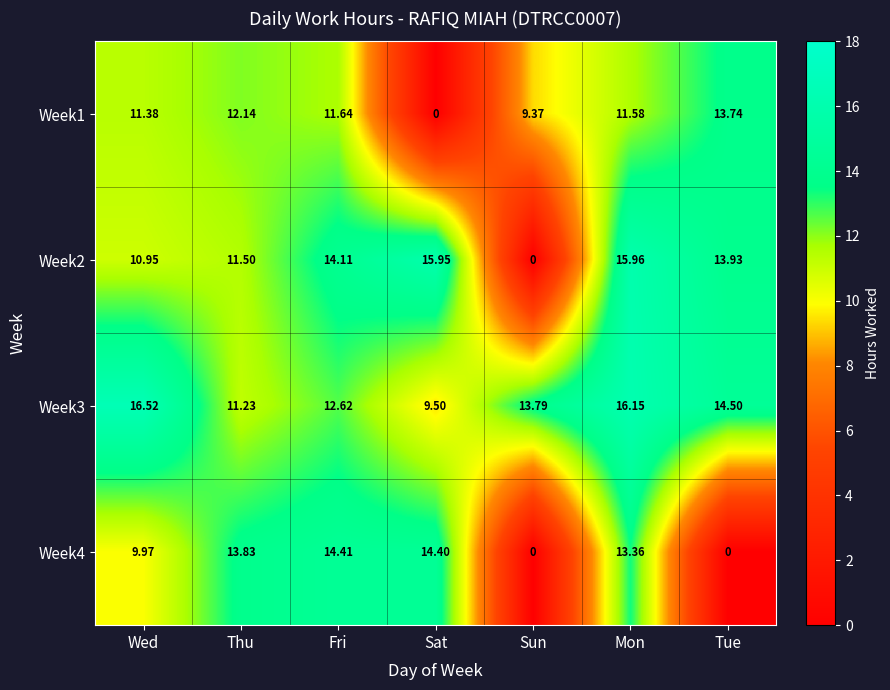

Is the value of Week4 at Sat greater than the value of Week1 at Thu?

Yes